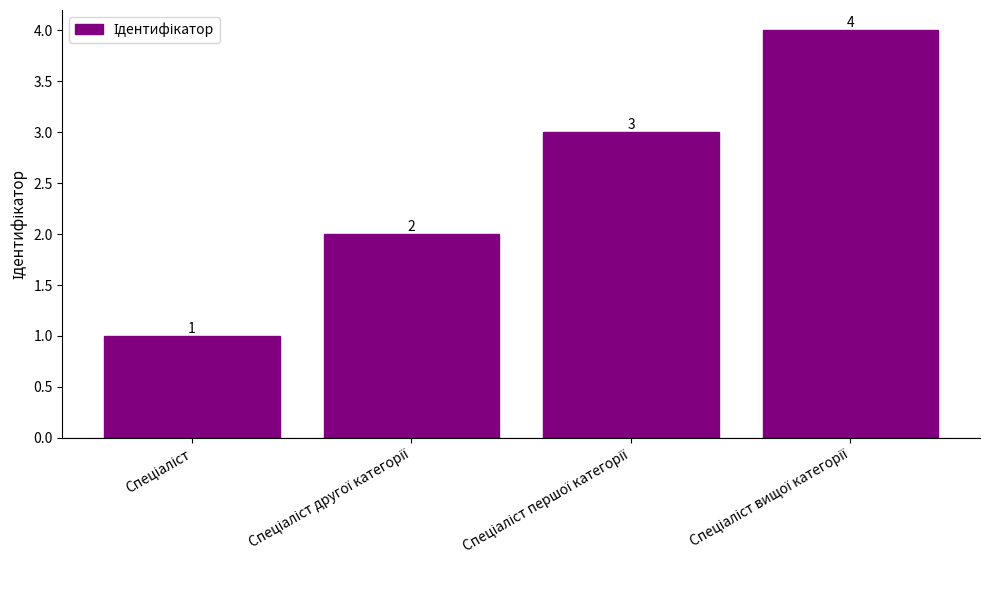

Count the values in the range 2 to 4.

3